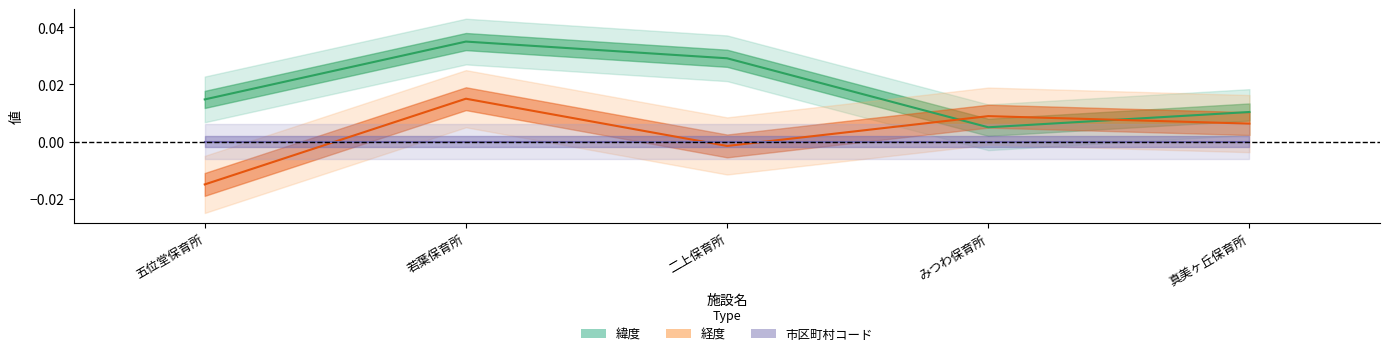

Between which two adjacent categories do 緯度 and 経度 first intersect?

二上保育所 and みつわ保育所